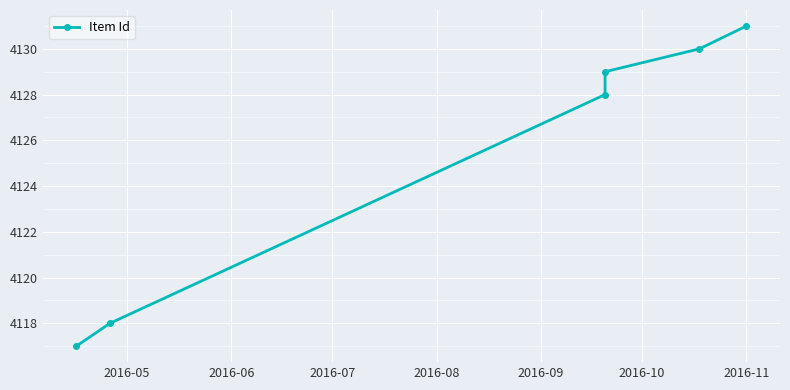

What is the value of the 6th point from the left?

4131